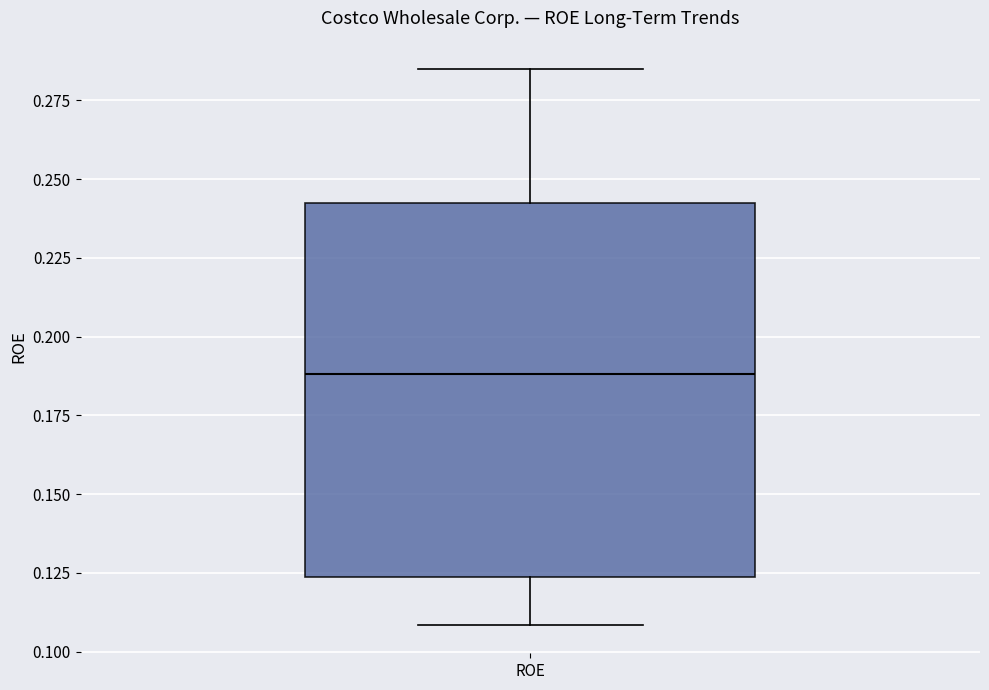

Transcribe this box plot: give where the median line is, the range the box spans, and where the two whiskers end, as read against the y-axis. The values are not printed on the chart, so give them approximately, as read against the axis.

median 0.190, box 0.125 to 0.240, whiskers 0.110 to 0.285